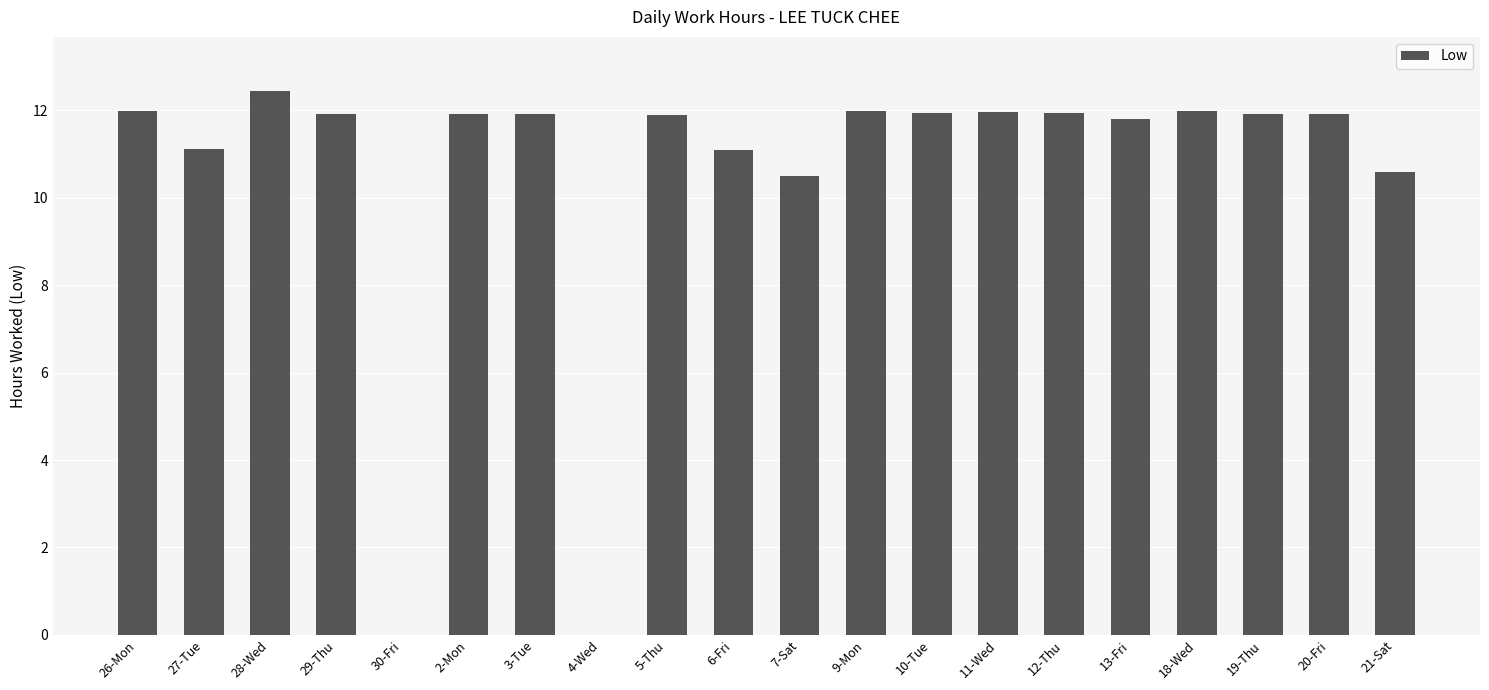

Count the number of data series in this chart.

1